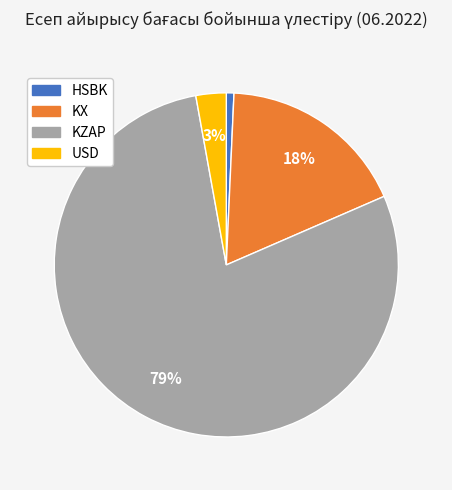

Is the sum of KX and USD greater than half?

No